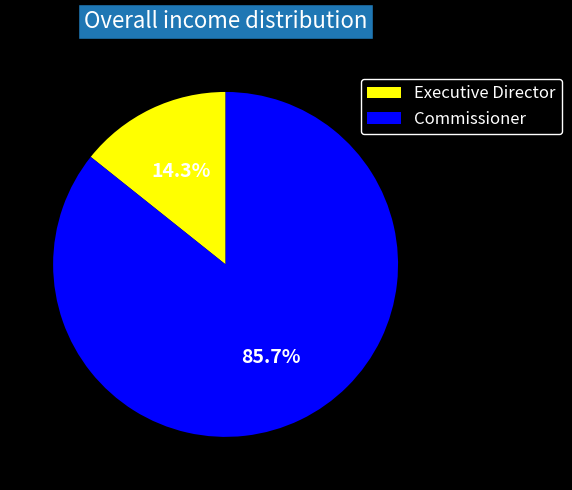

To the nearest percent, what portion does Executive Director represent?

14%